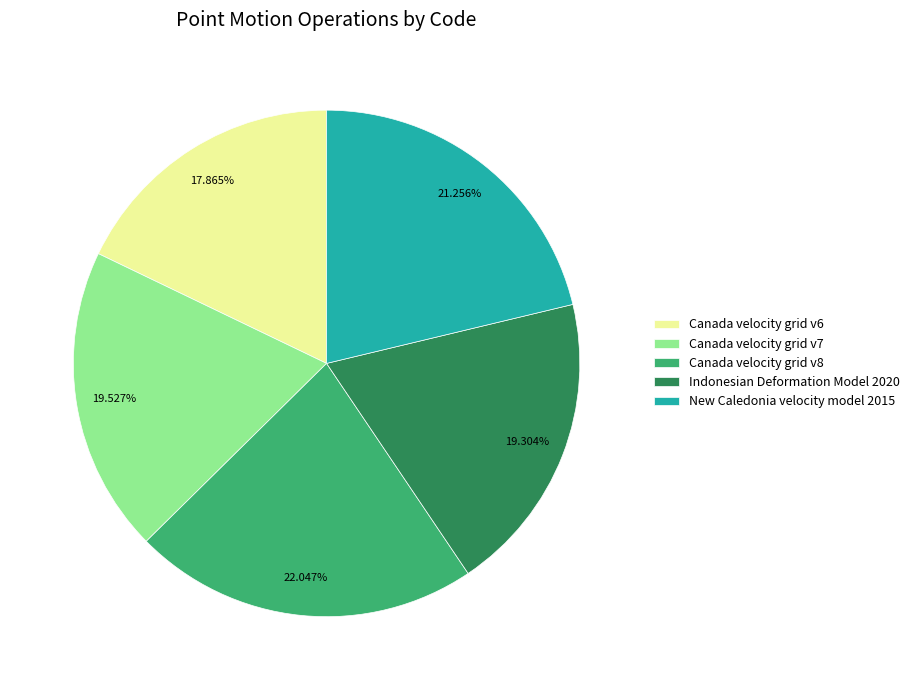

What percentage is the Canada velocity grid v8 slice, to the nearest percent?

22%